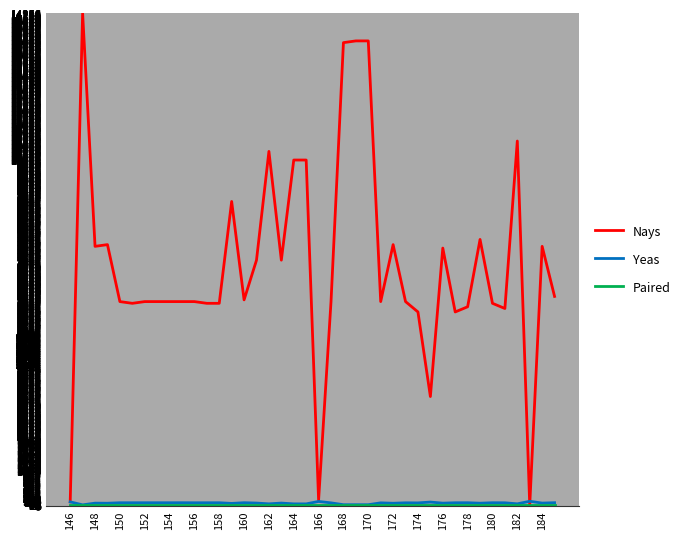

Which series has the largest total across all categories?

Nays